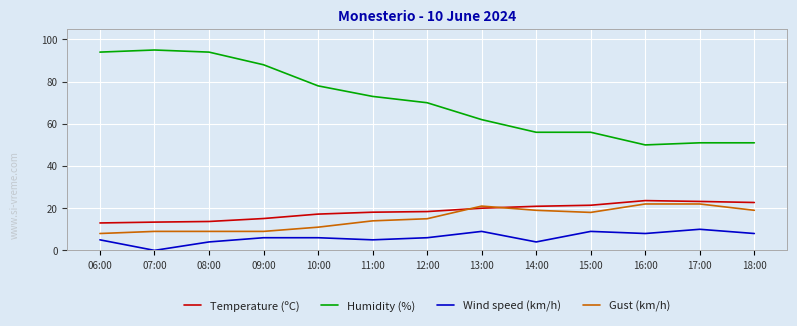

Is the value of Temperature (ºC) at 14:00 greater than the value of Wind speed (km/h) at 12:00?

Yes